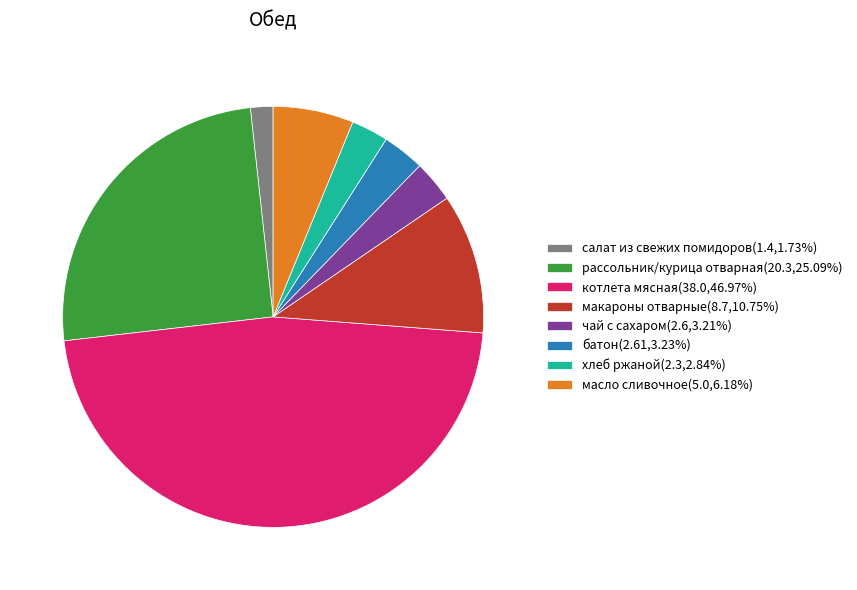

Do салат из свежих помидоров(1.4,1.73%) and батон(2.61,3.23%) together represent more than half of the pie?

No